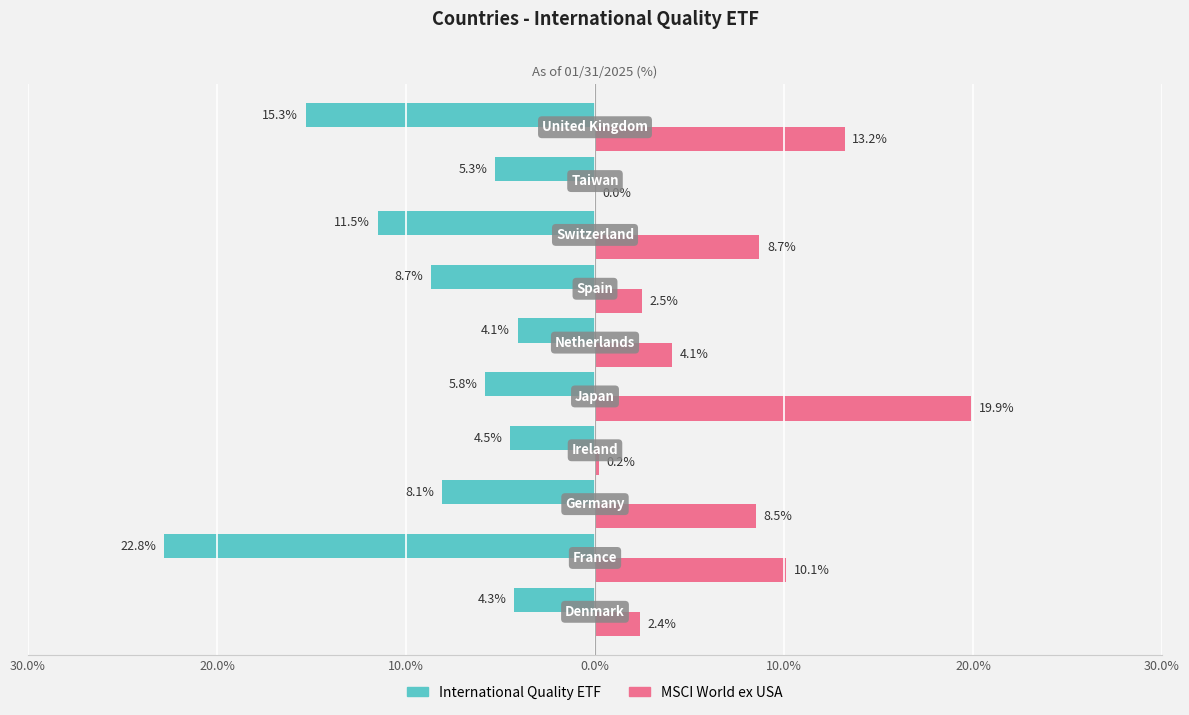

Reading right to left, what are all the values shown in this chart?

International Quality ETF: -15.3	-5.3	-11.5	-8.7	-4.1	-5.8	-4.5	-8.1	-22.8	-4.3
MSCI World ex USA: 13.2	0.0	8.7	2.5	4.1	19.9	0.2	8.5	10.1	2.4